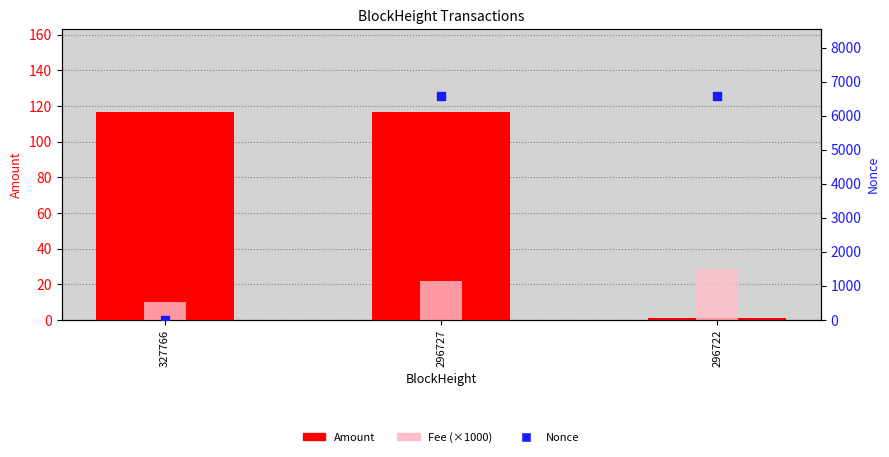

Which series contains the lowest Y value?

Nonce